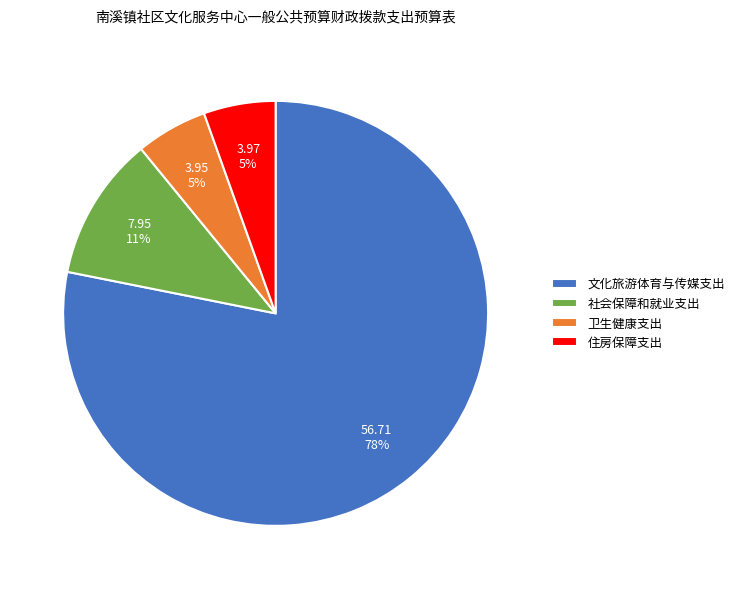

Which has a higher value, 文化旅游体育与传媒支出 or 社会保障和就业支出?

文化旅游体育与传媒支出